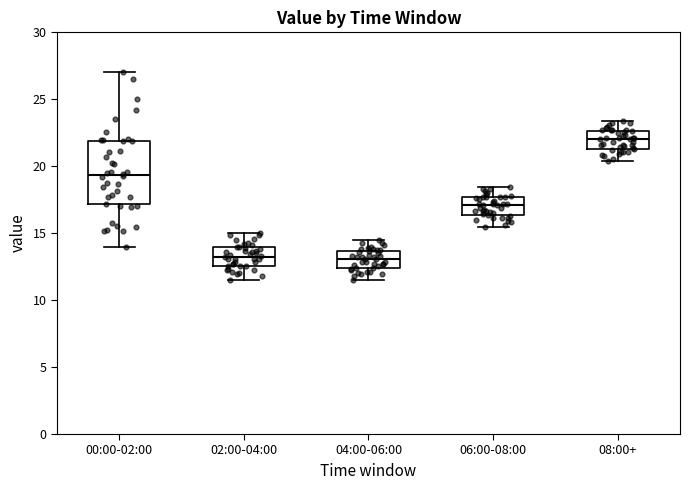

Which box is the tallest, from its lower edge to its upper edge?

00:00-02:00